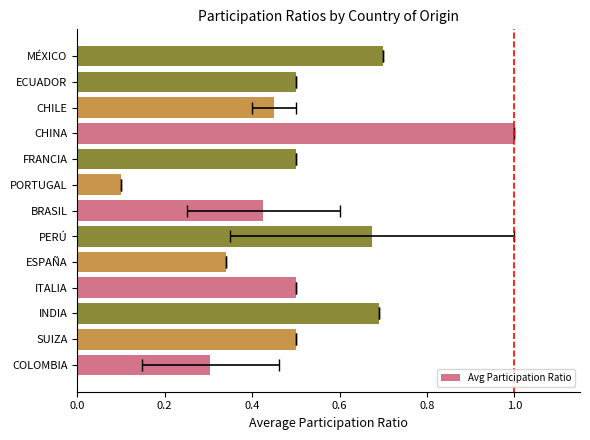

What is the value of the 4th bar from the left?

0.5